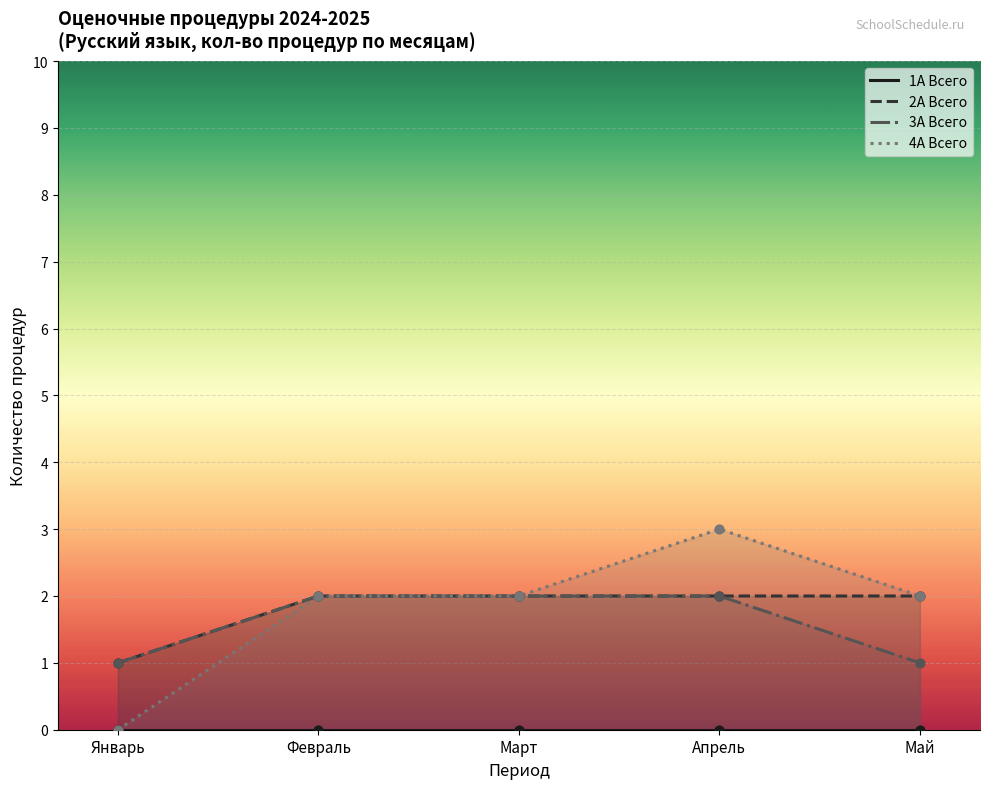

At which category is the sum across all series the highest?

Апрель